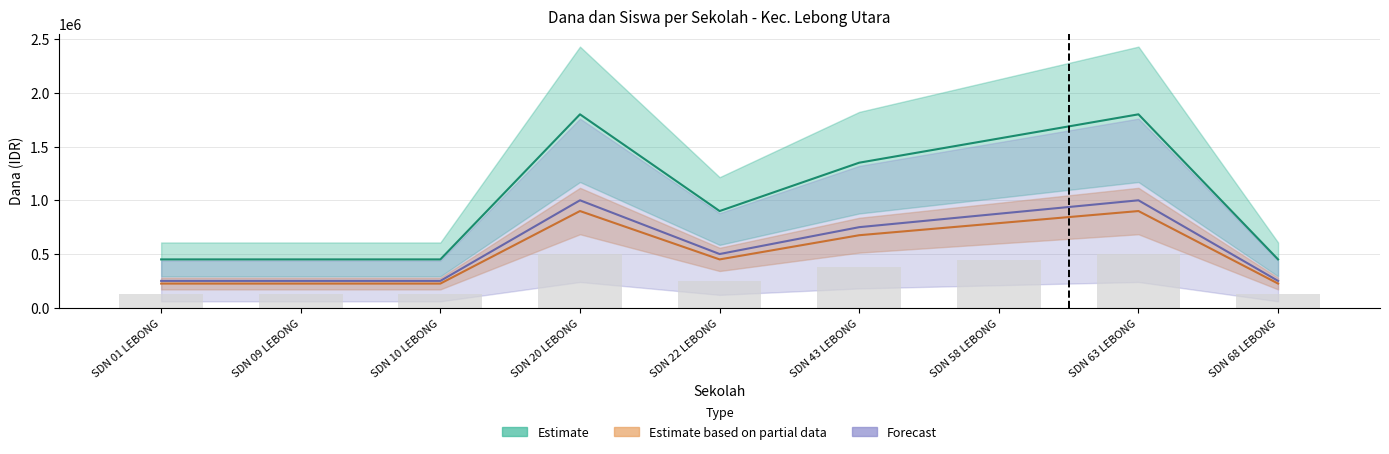

Reading left to right, extract all data points from this chart.

Disalurkan (Dana): 450000.0	450000.0	450000.0	1800000.0	900000.0	1350000.0	1575000.0	1800000.0	450000.0
Pemberian (Dana): 225000.0	225000.0	225000.0	900000.0	450000.0	675000.0	787500.0	900000.0	225000.0
Disalurkan (Siswa): 250000.0	250000.0	250000.0	1000000.0	500000.0	750000.0	875000.0	1000000.0	250000.0
Pemberian (Siswa): 126000.0	126000.0	126000.0	504000.0	252000.0	378000.0	441000.0	504000.0	126000.0